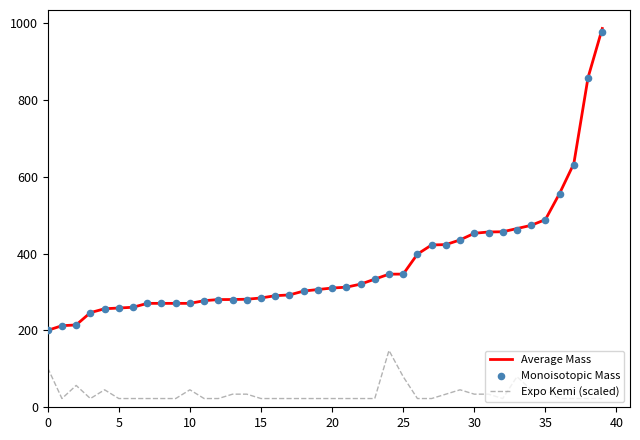

At which category is the sum across all series the highest?

39